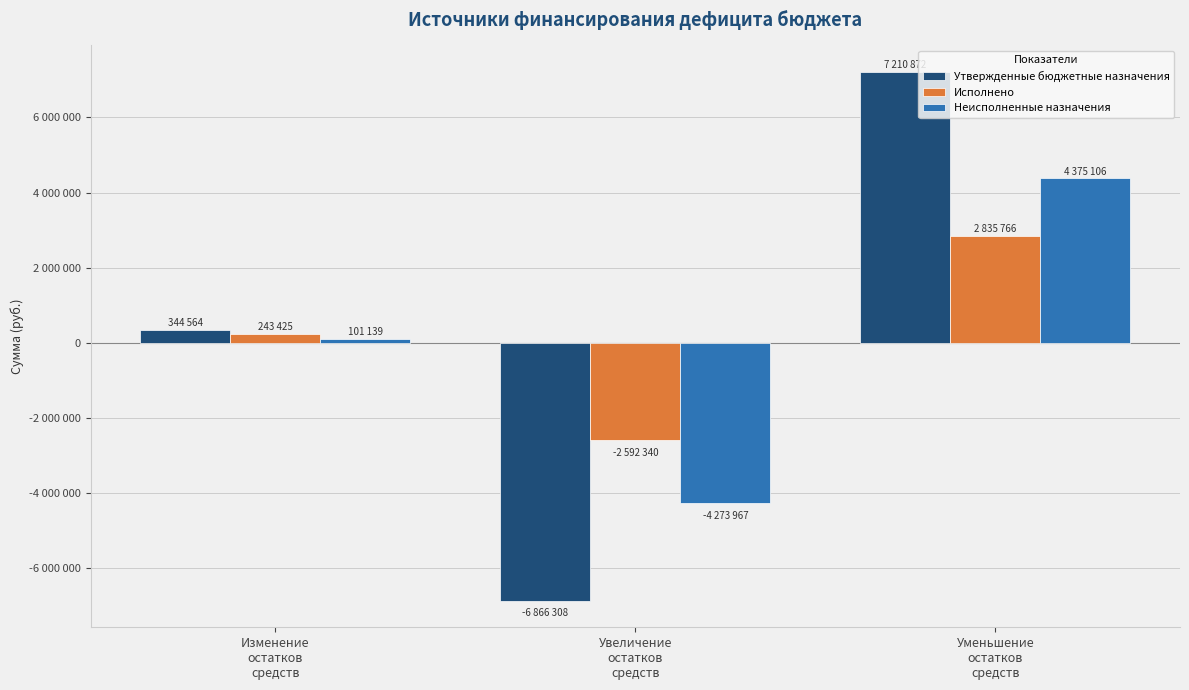

Are the bars grouped side by side (vs. stacked)?

Yes